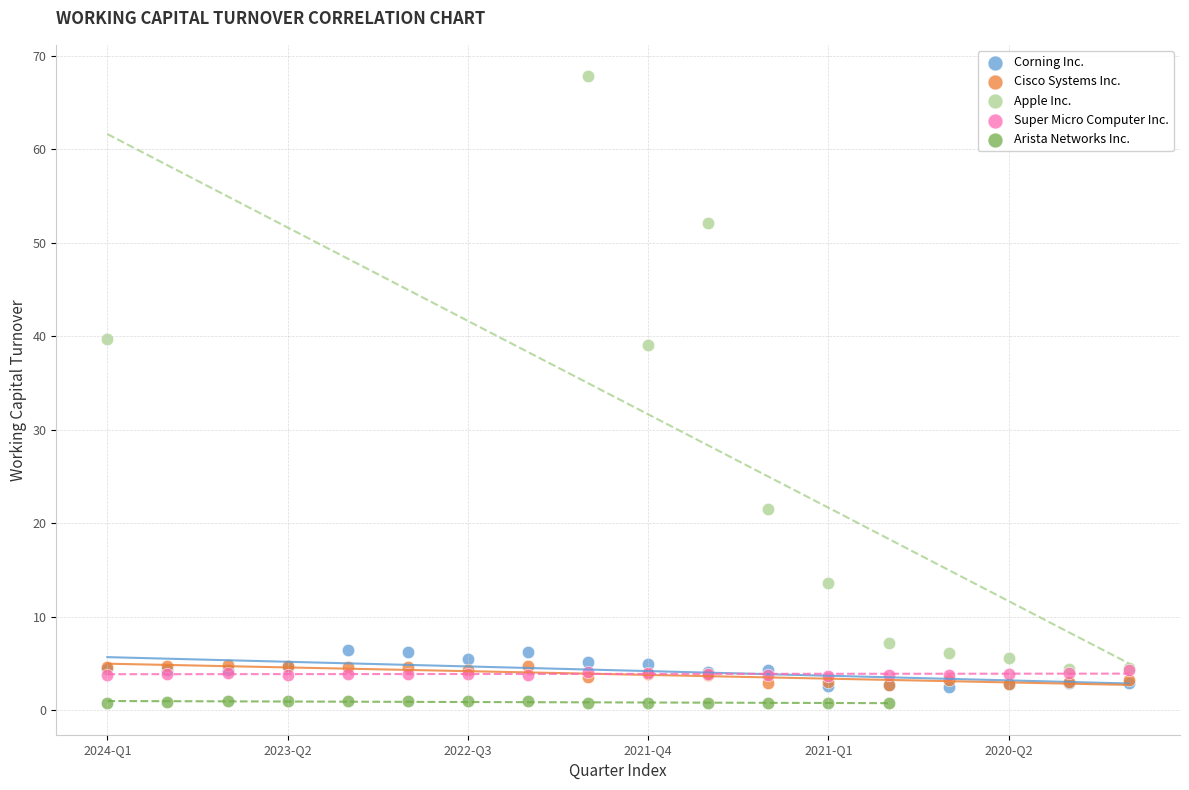

Which series has the widest spread of Y values?

Apple Inc.